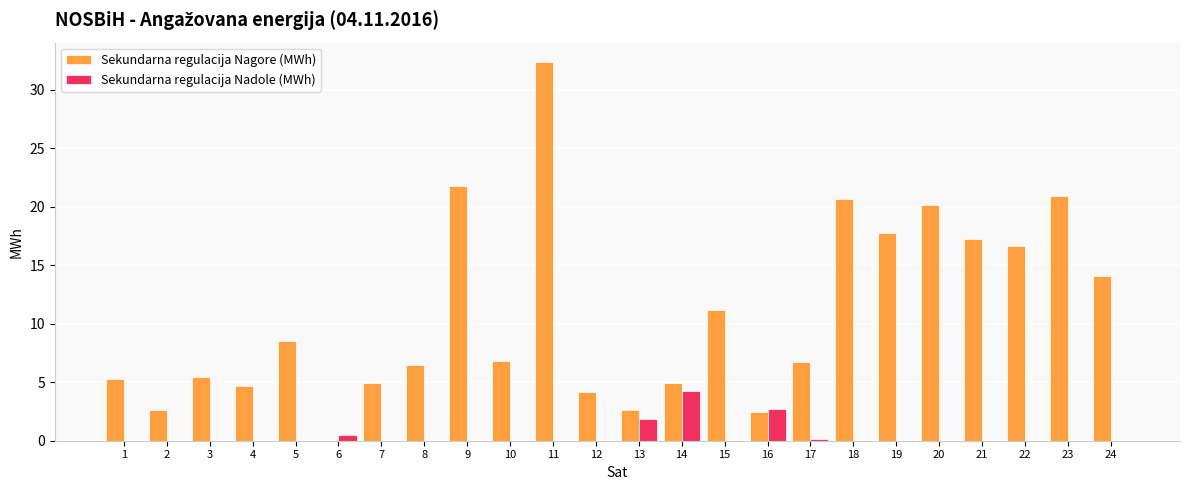

Are the bars grouped side by side (vs. stacked)?

Yes